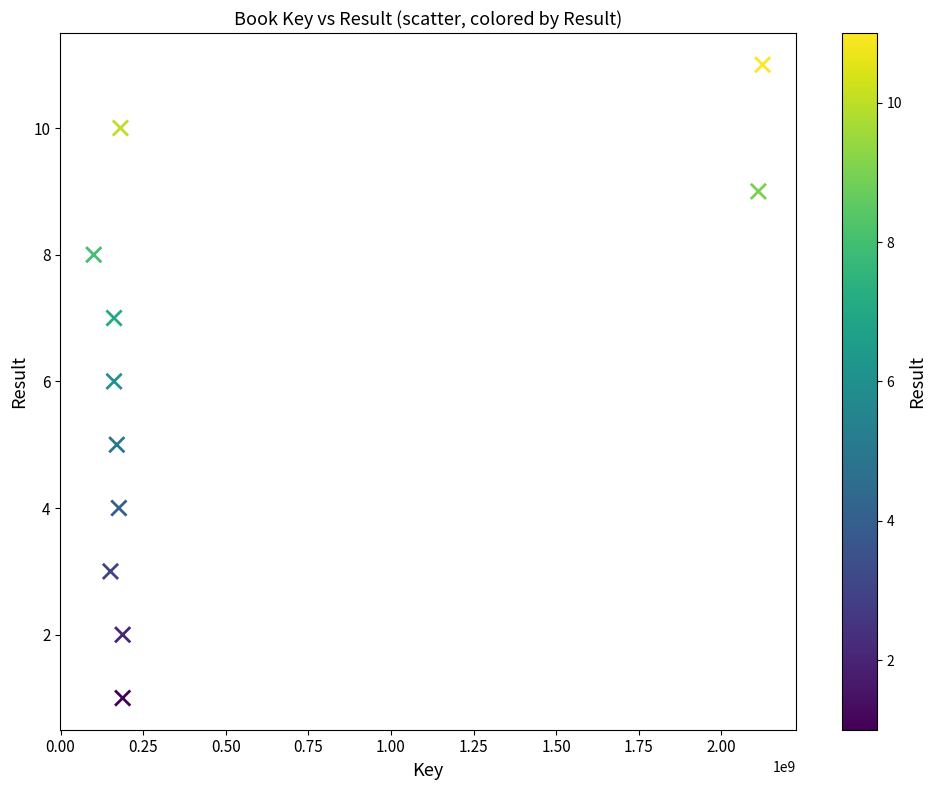

What is the range of Y values (max minus min)?

10